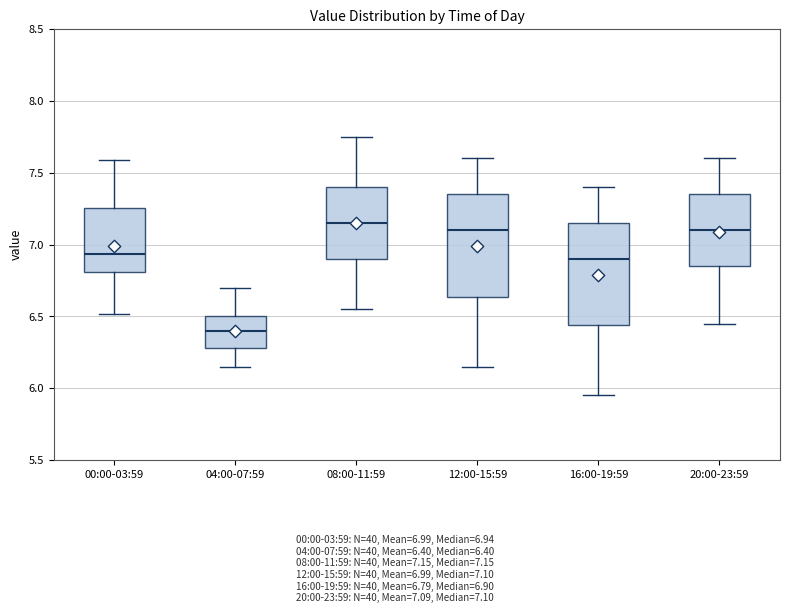

Where does the lower whisker of the box for 04:00-07:59 end on the y-axis? The values are not printed on the chart, so give them approximately, as read against the axis.

6.15